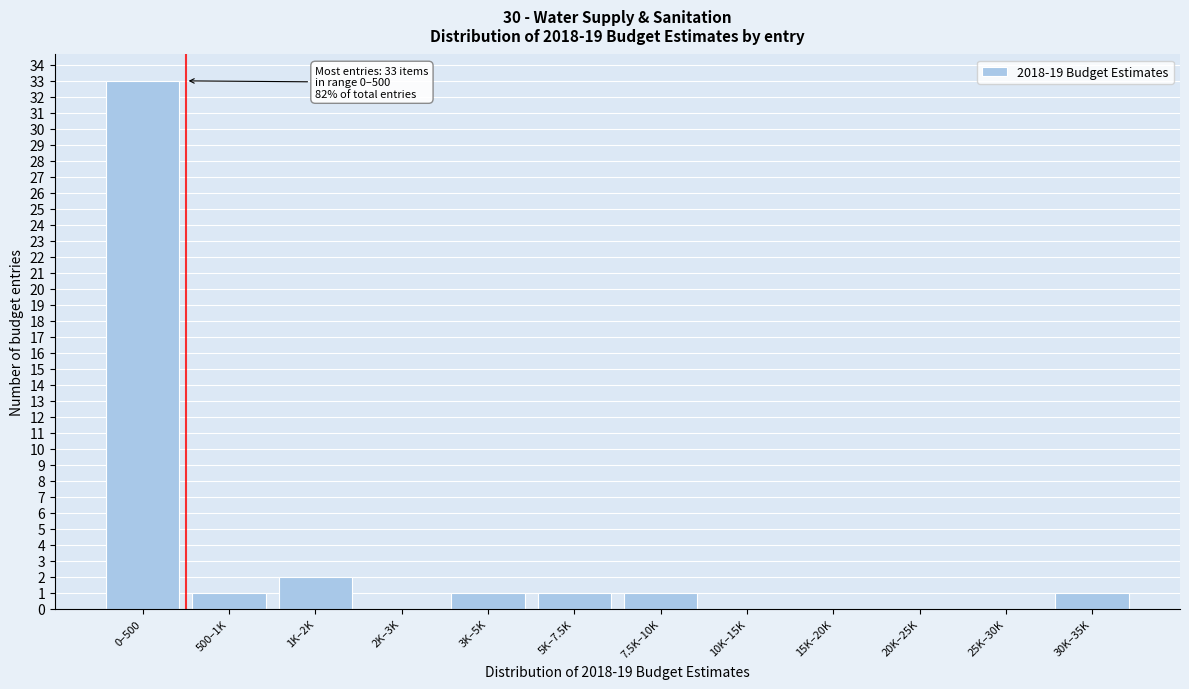

Reading left to right, transcribe all the data shown in this chart.

0–500=33	500–1K=1	1K–2K=2	2K–3K=0	3K–5K=1	5K–7.5K=1	7.5K–10K=1	10K–15K=0	15K–20K=0	20K–25K=0	25K–30K=0	30K–35K=1